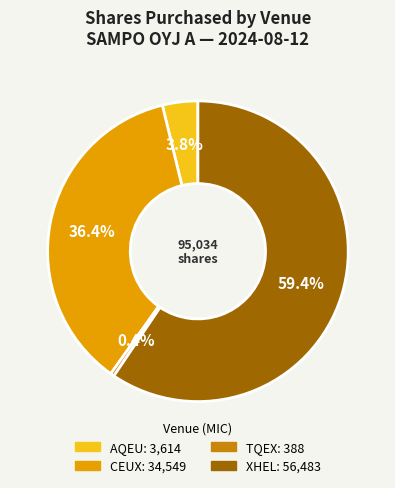

Count the number of slices in the pie.

4